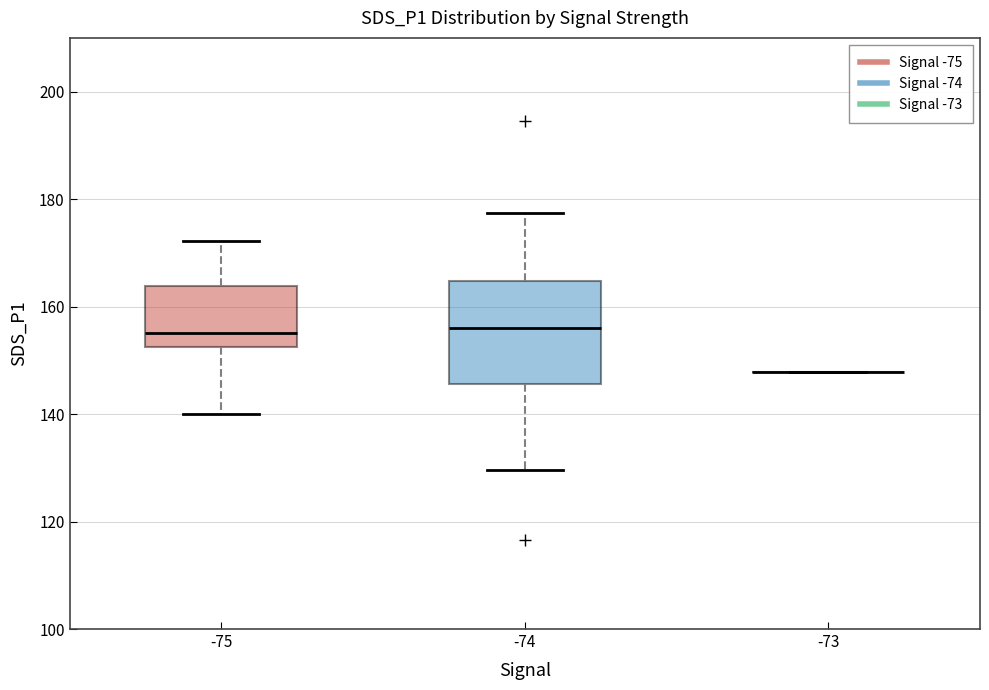

Reading left to right, read every box against the y-axis: the position of its median line, the range the box covers, and the ends of its whiskers. The values are not printed on the chart, so give them approximately, as read against the axis.

-75: median 156, box 152 to 164, whiskers 140 to 172
-74: median 156, box 146 to 164, whiskers 130 to 178
-73: box collapsed to a line at 148, whiskers 148 to 148